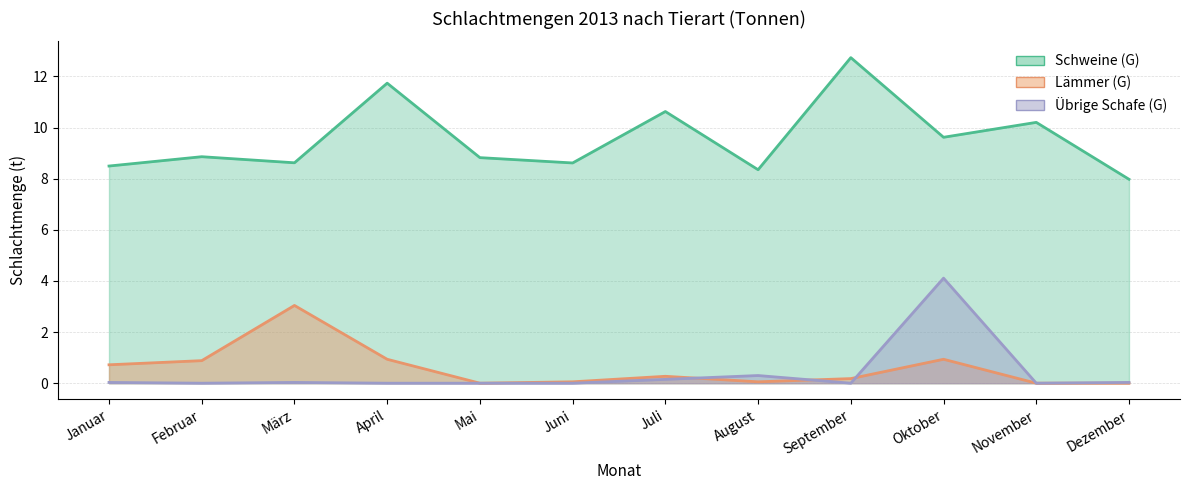

What is the sum of all Lämmer (G) values?

7.1